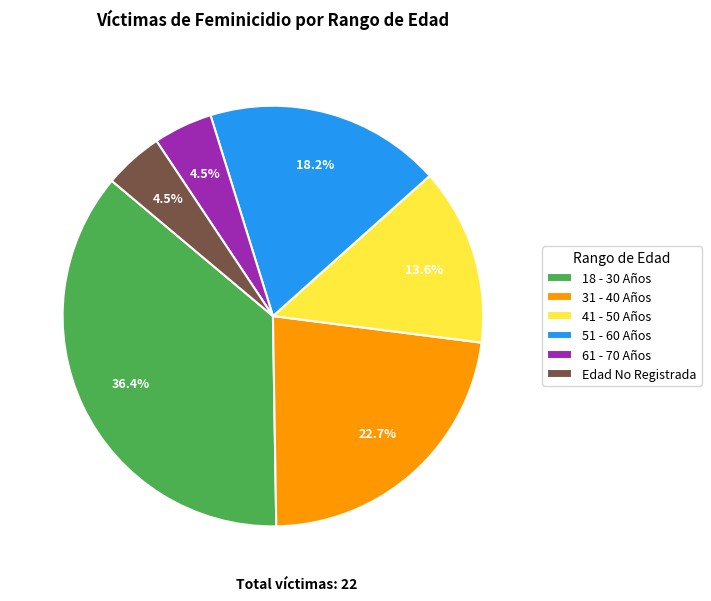

Which has a higher value, 18 - 30 Años or Edad No Registrada?

18 - 30 Años